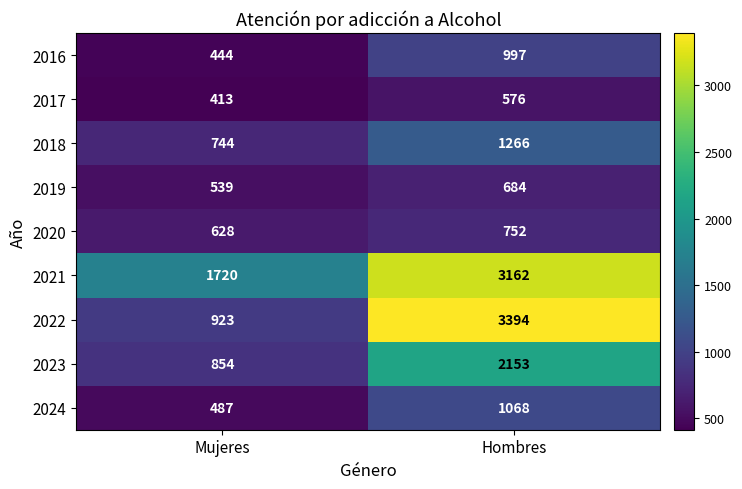

What is the smallest value displayed?

413